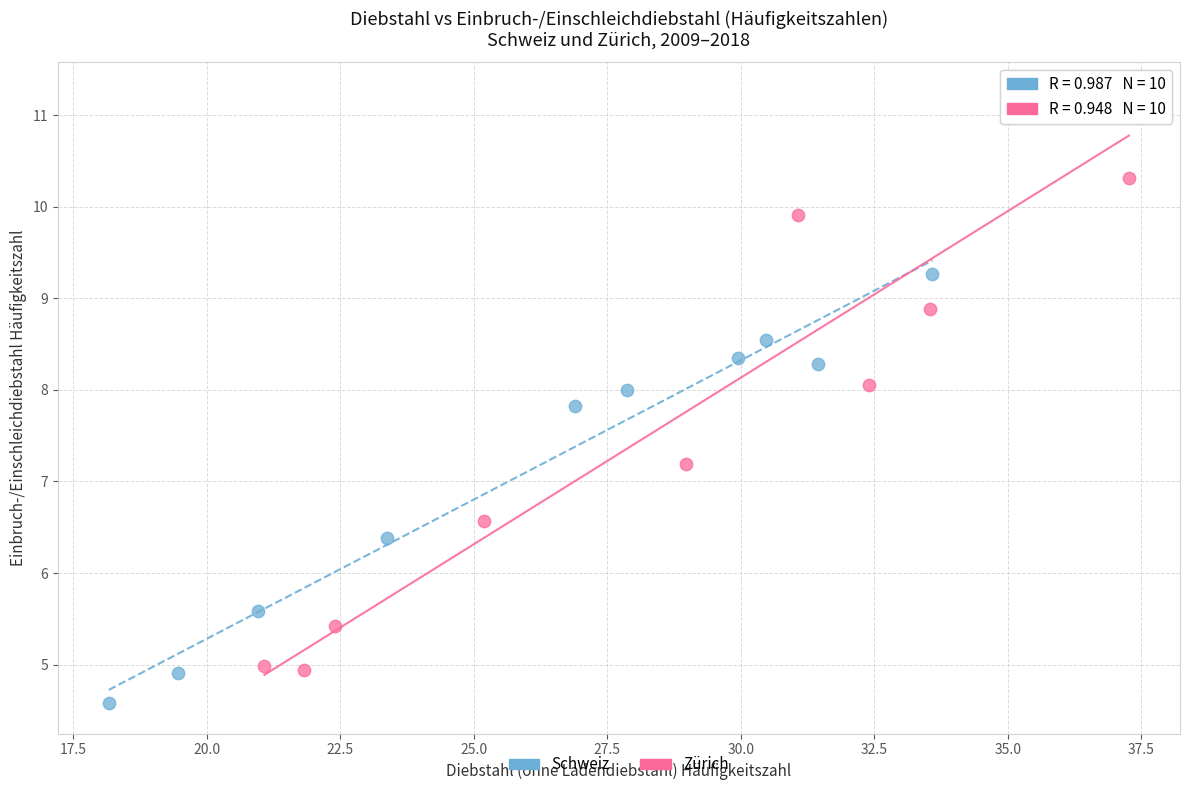

Which series has the largest Y range (max minus min)?

Zürich